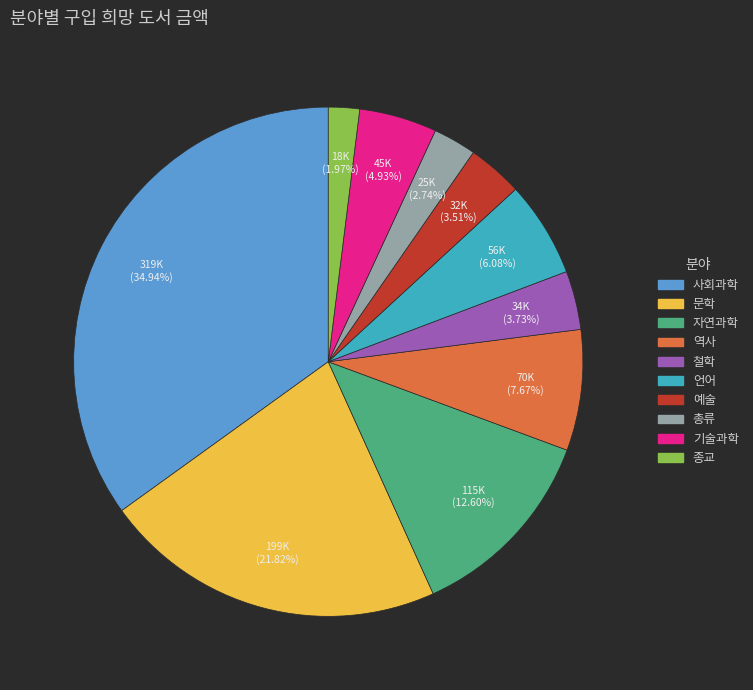

To the nearest percent, what is the difference between the largest and smallest slice percentages?

33%